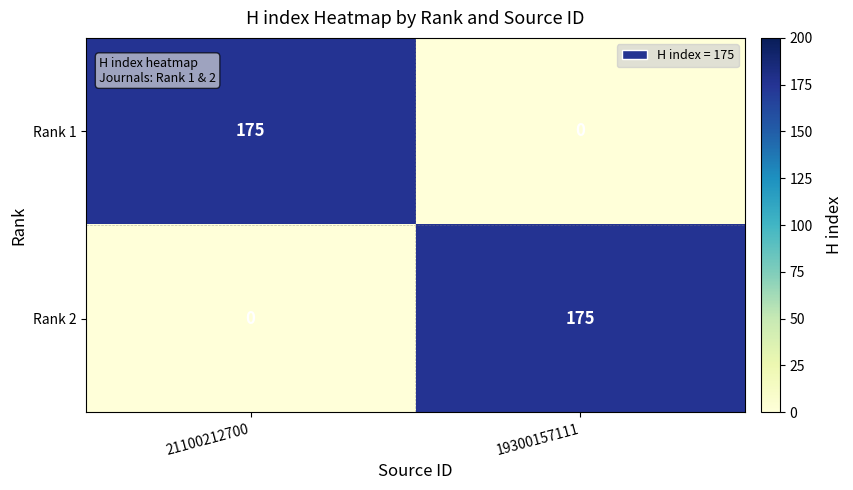

At how many categories does at least one series exceed 9?

2